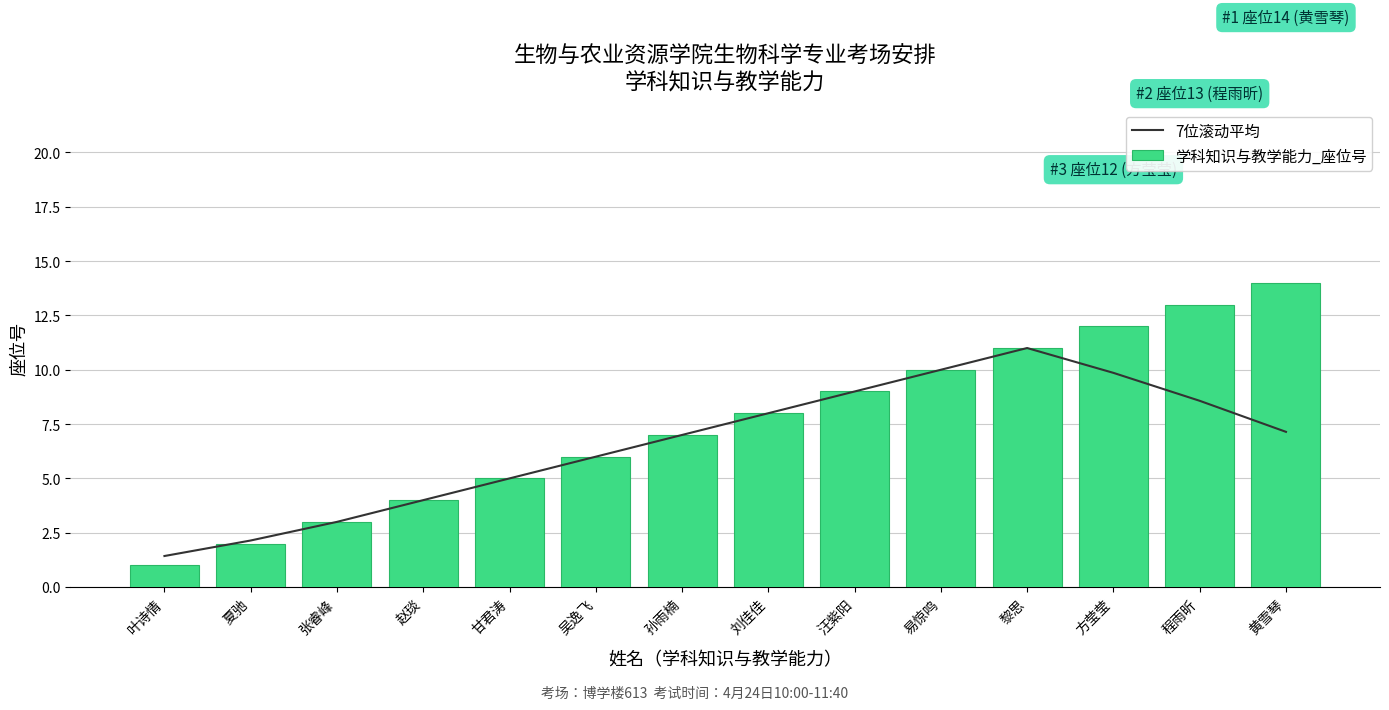

Reading right to left, transcribe all the data shown in this chart.

7位滚动平均: 7.1	8.6	9.9	11.0	10.0	9.0	8.0	7.0	6.0	5.0	4.0	3.0	2.1	1.4
学科知识与教学能力_座位号: 14.0	13.0	12.0	11.0	10.0	9.0	8.0	7.0	6.0	5.0	4.0	3.0	2.0	1.0